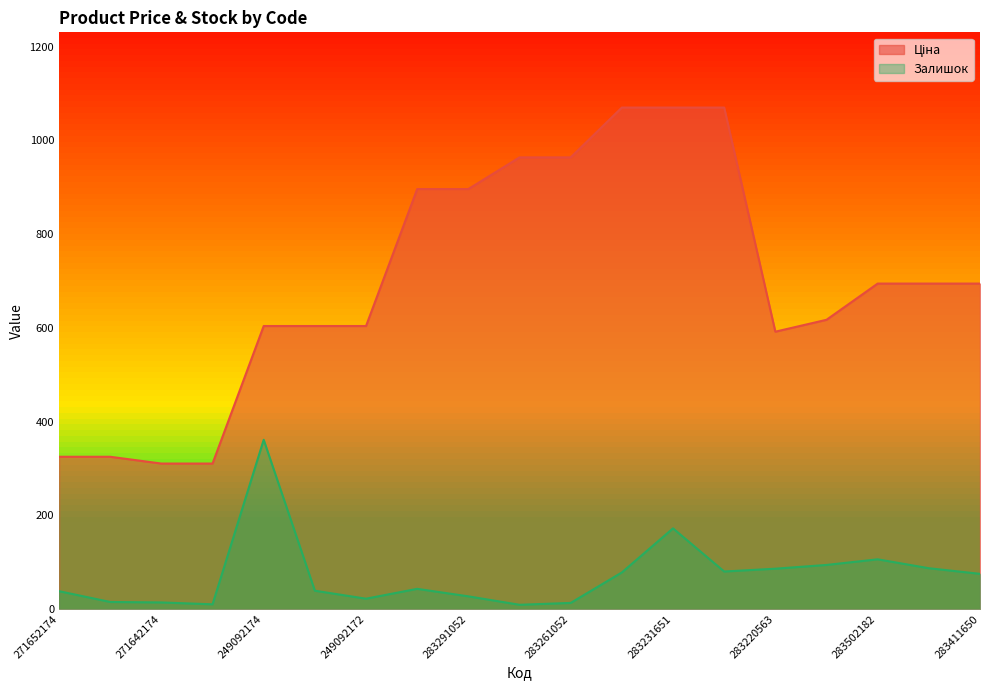

At how many categories does at least one series exceed 406?

15